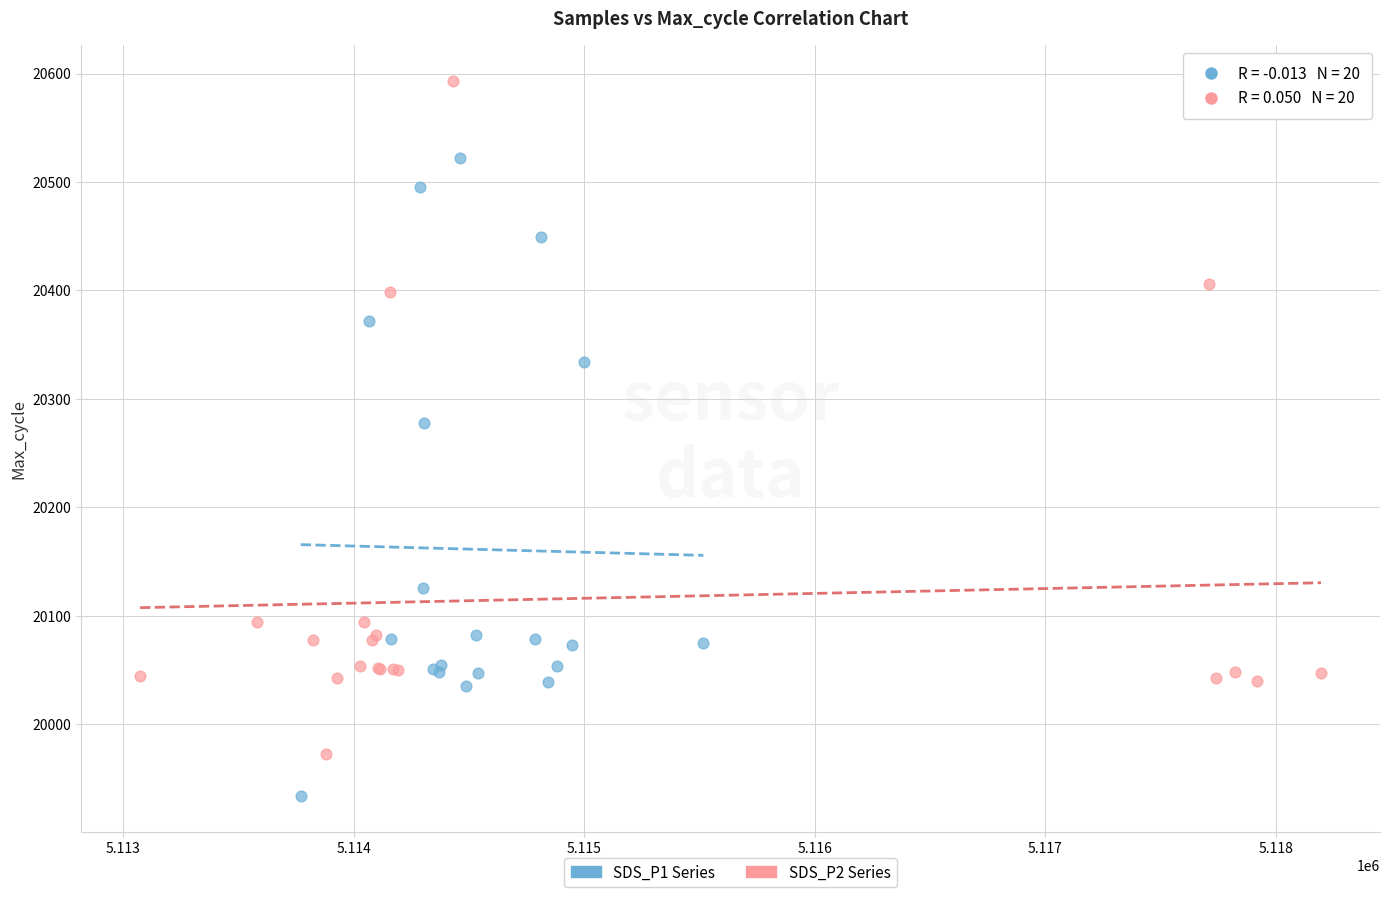

Which series has the largest Y range (max minus min)?

SDS_P2 Series